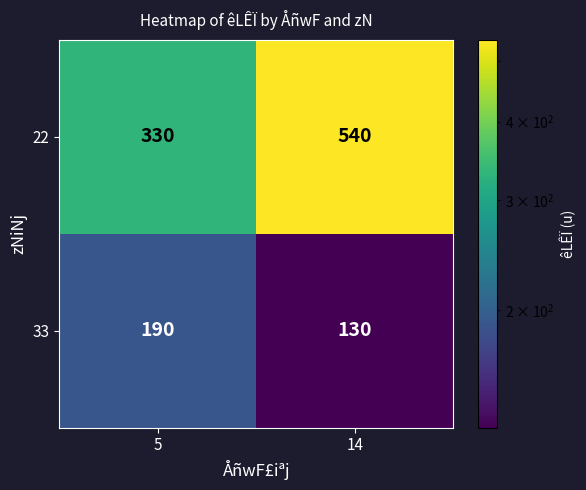

At how many categories does at least one series exceed 534?

1